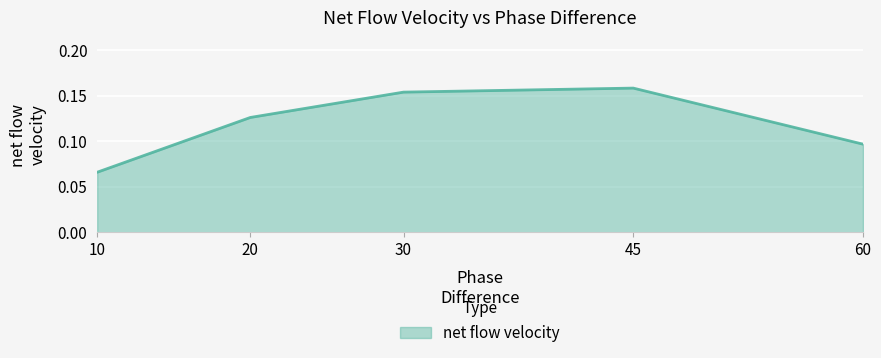

How many interior local peaks (higher than both neighbors) does the data have?

1